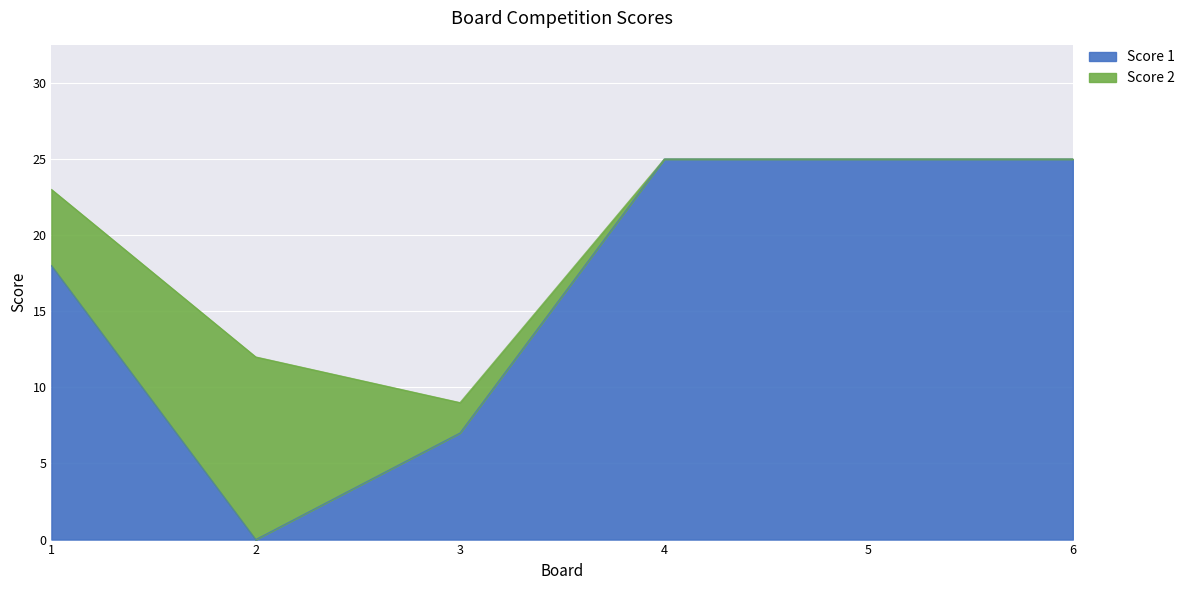

Reading left to right, extract all data points from this chart.

18	0	7	25	25	25